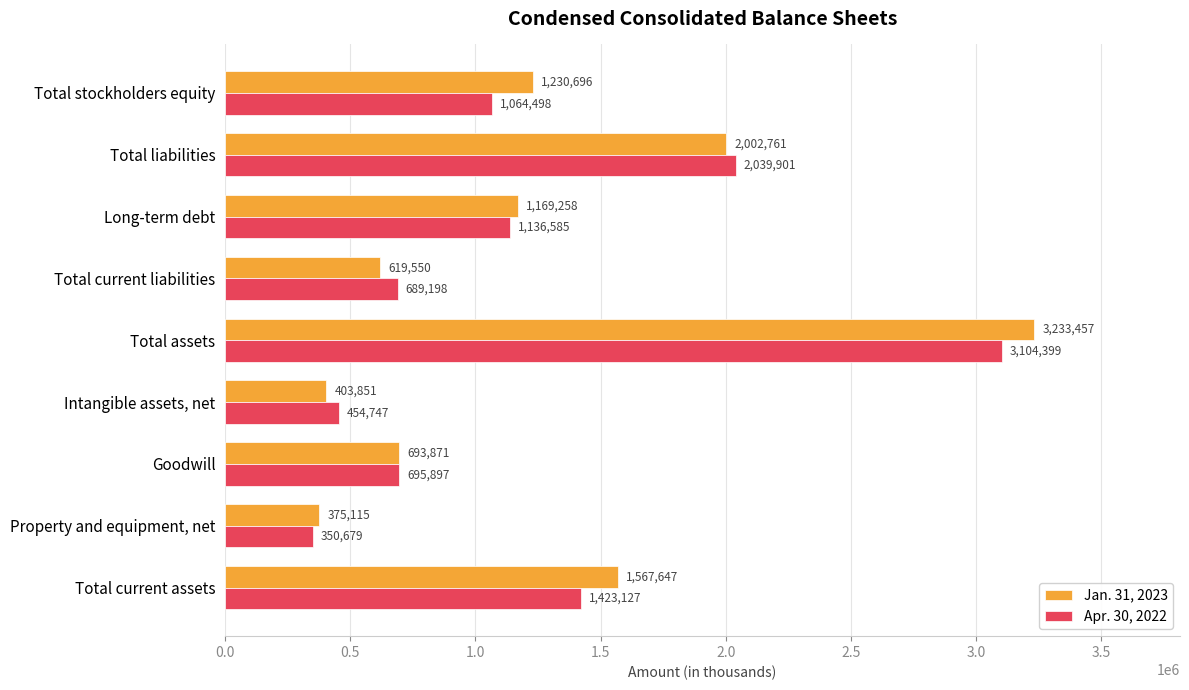

What is the smallest value displayed?

350679